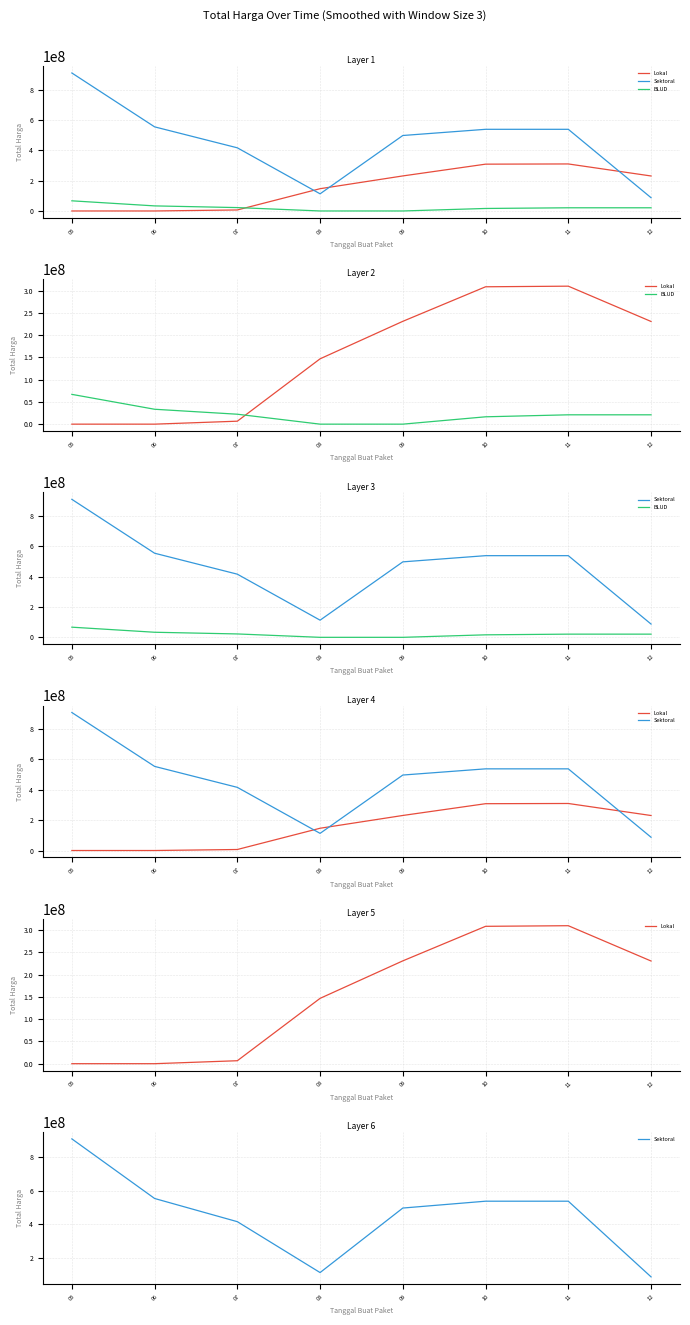

List the labels in order of Lokal value, smallest first.

03, 06, 07, 08, 12, 09, 10, 11